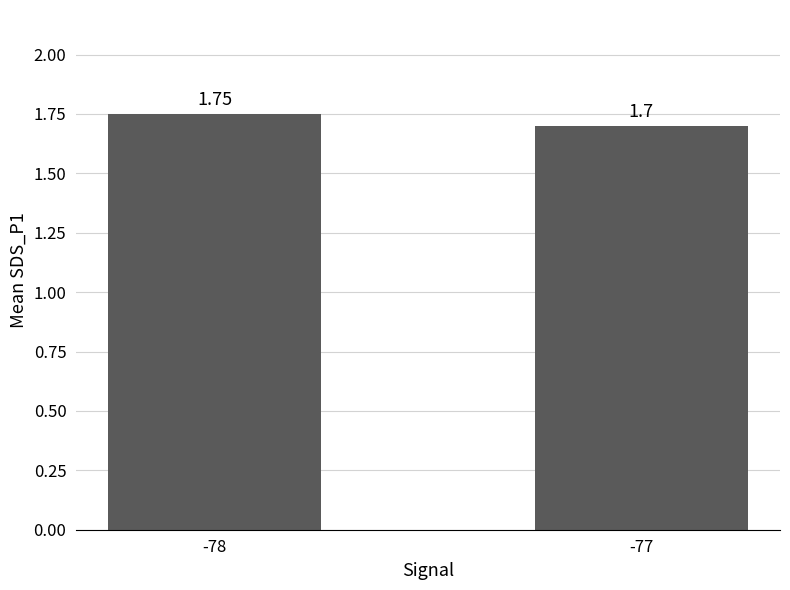

List the labels in order of value, largest first.

-78, -77